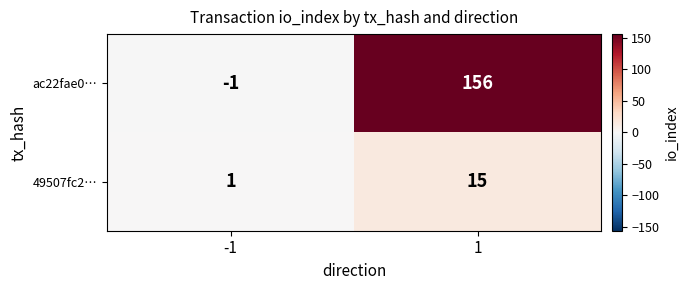

Rank the series at -1 from highest to lowest value.

49507fc2…, ac22fae0…